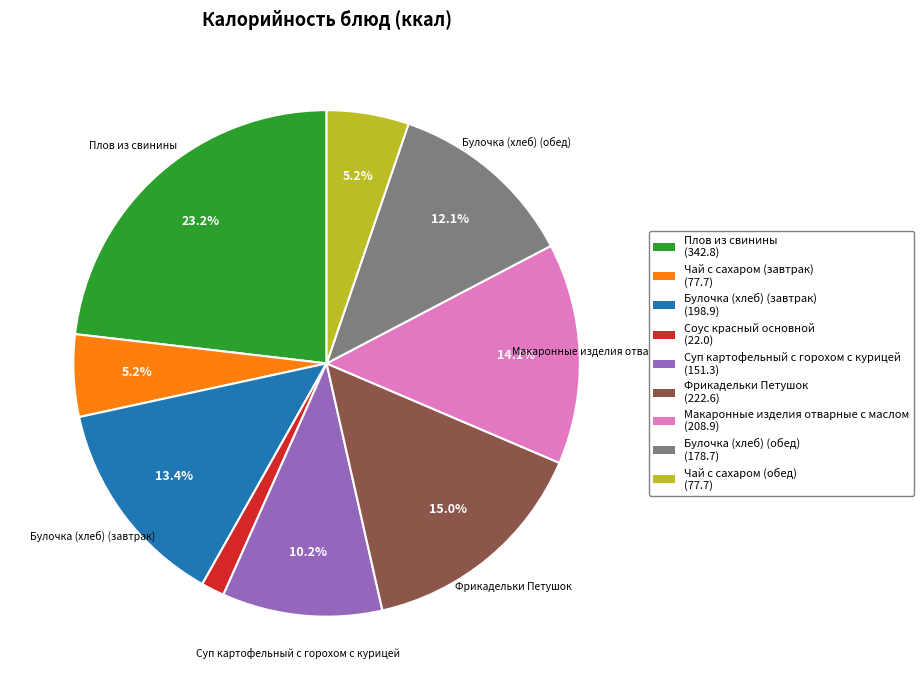

Combined, do Макаронные изделия отварные с маслом and Чай с сахаром (завтрак) account for over 50%?

No